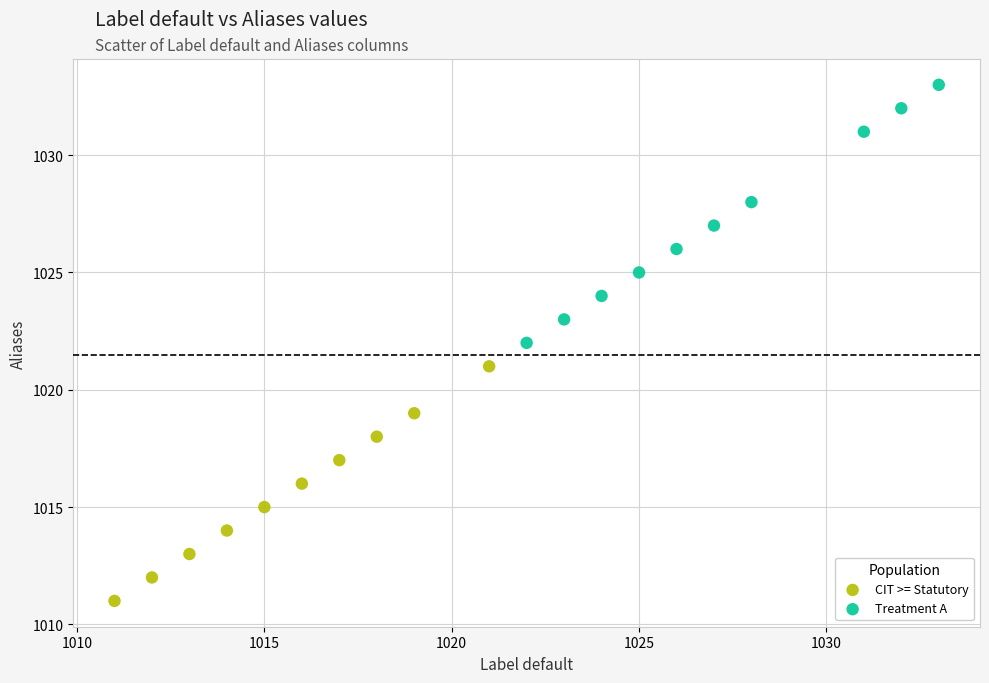

Which series reaches the minimum Y coordinate?

CIT >= Statutory